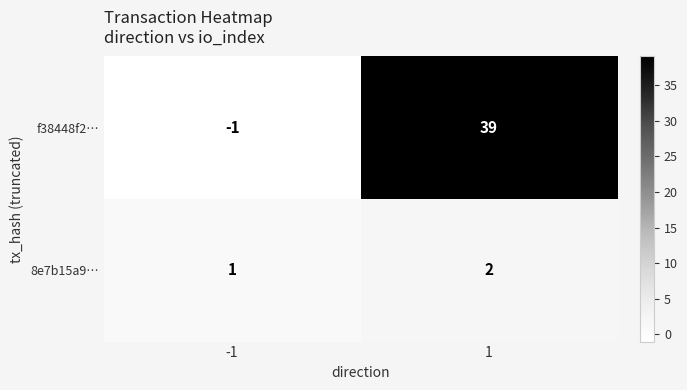

How many negative values does the f38448f2… series have?

1